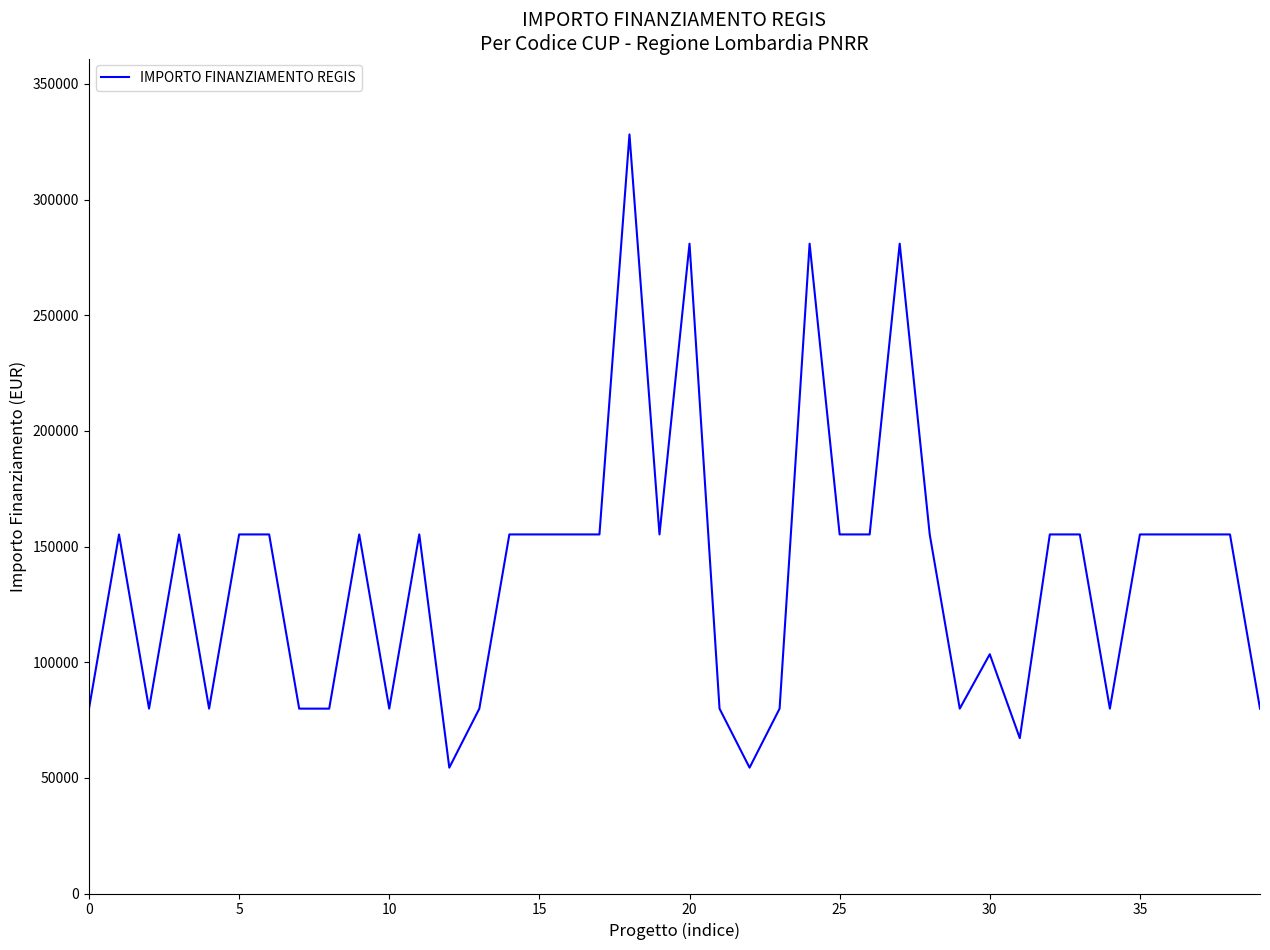

What is the difference between the maximum and minimum values?

273748